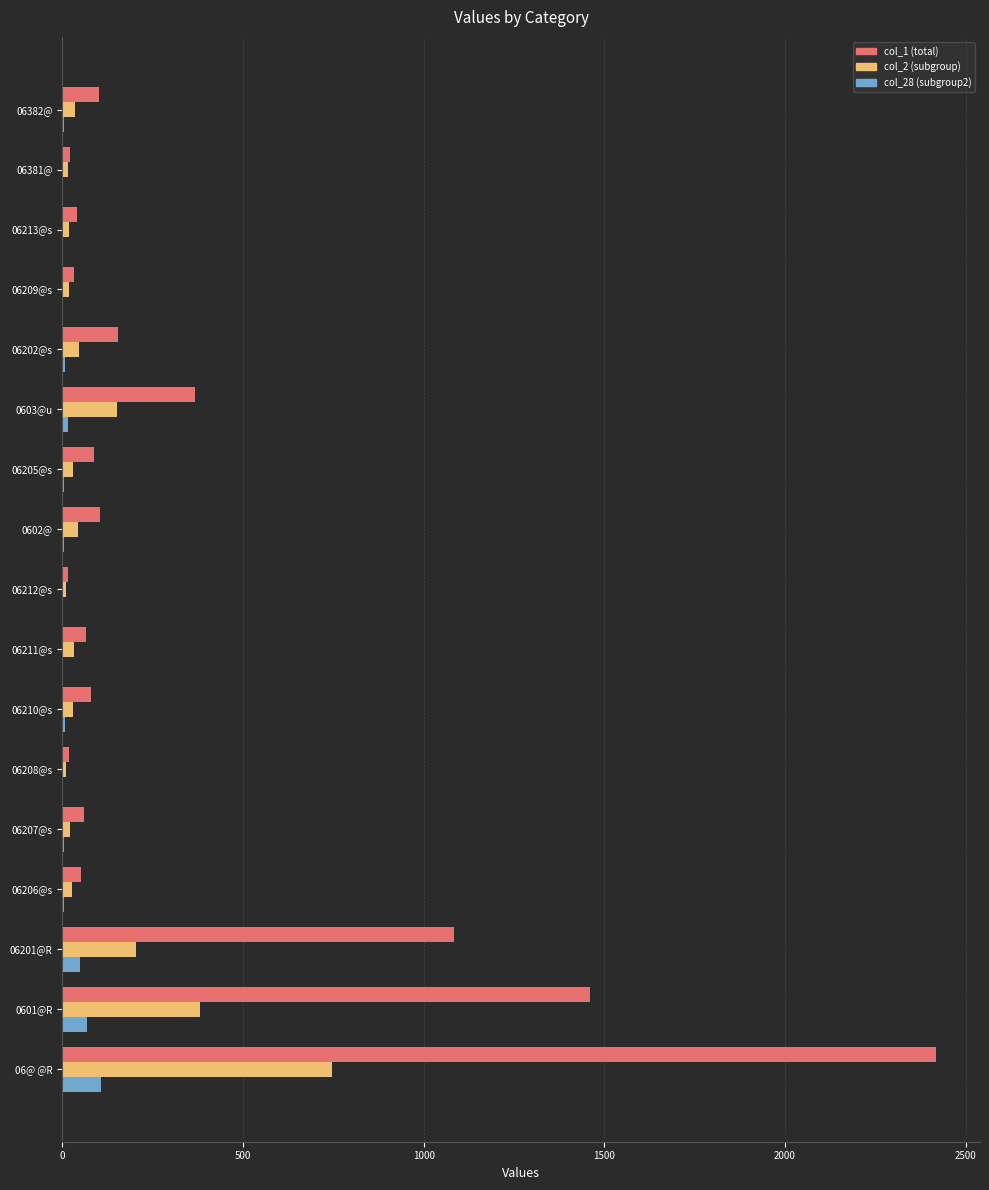

Which series has the largest total across all categories?

col_1 (total)